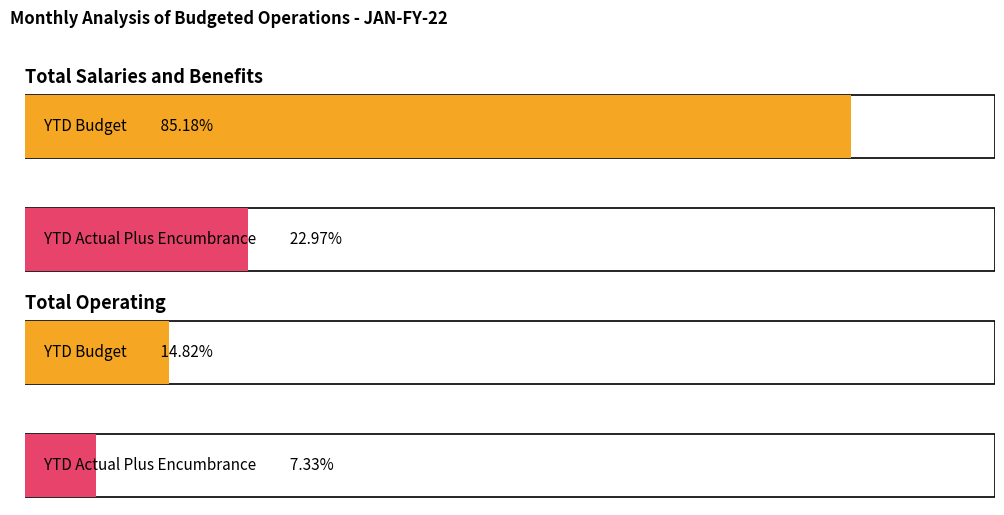

The YTD Budget series shows 376933.1 at Total Salaries and Benefits. True or false?

False